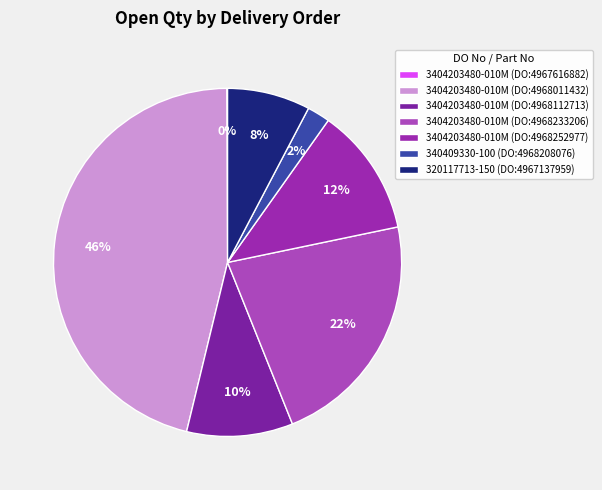

Which slice is the smallest?

DO:4967616882